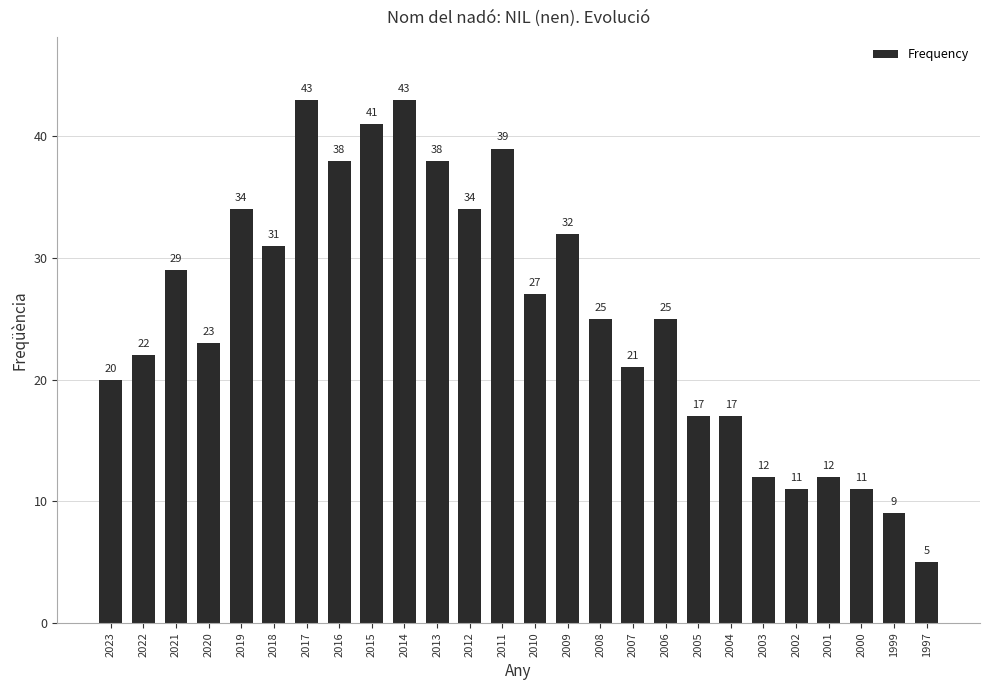

How many categories are shown in the chart?

26